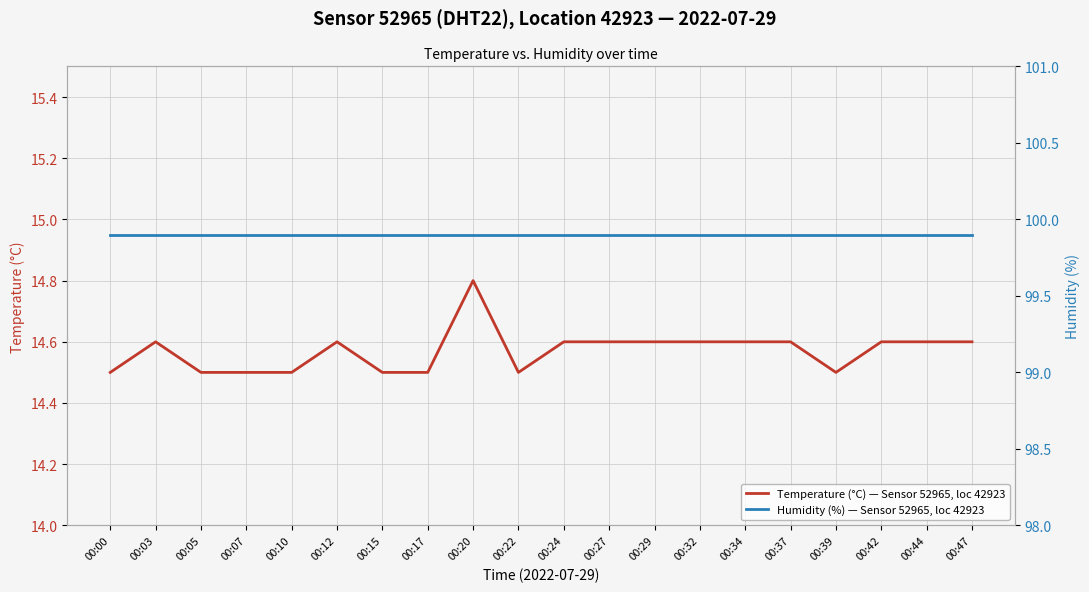

What value does the Temperature (°C) — Sensor 52965, loc 42923 series have at 00:42?

14.6